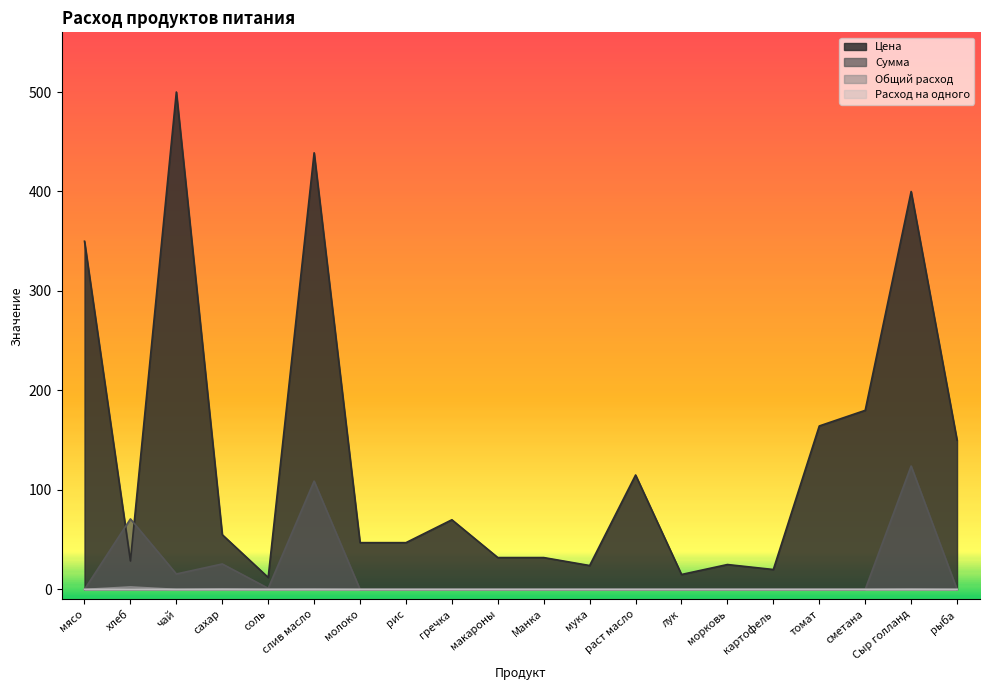

What are all the series names shown in the legend?

Цена, Сумма, Общий расход, Расход на одного